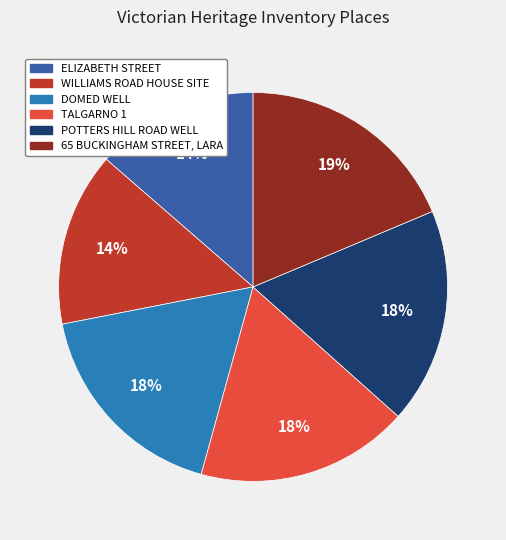

To the nearest percent, what portion does TALGARNO 1 represent?

18%